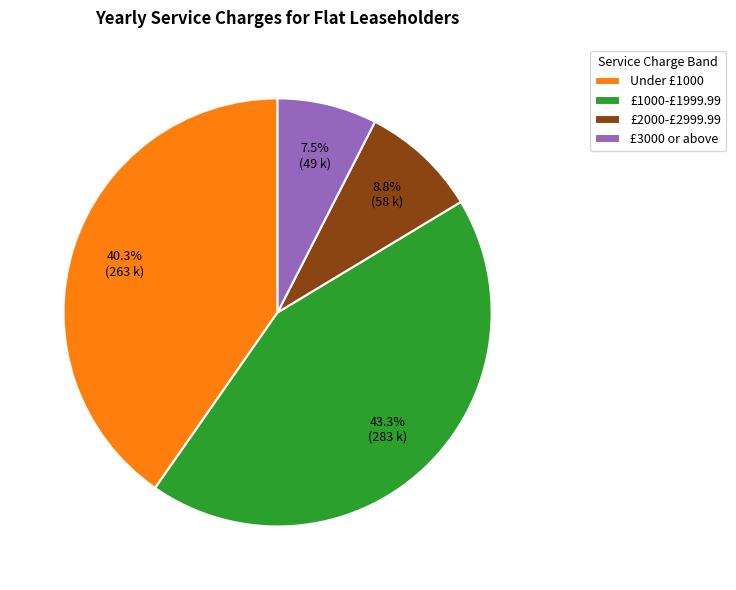

How many slices are in this pie chart?

4